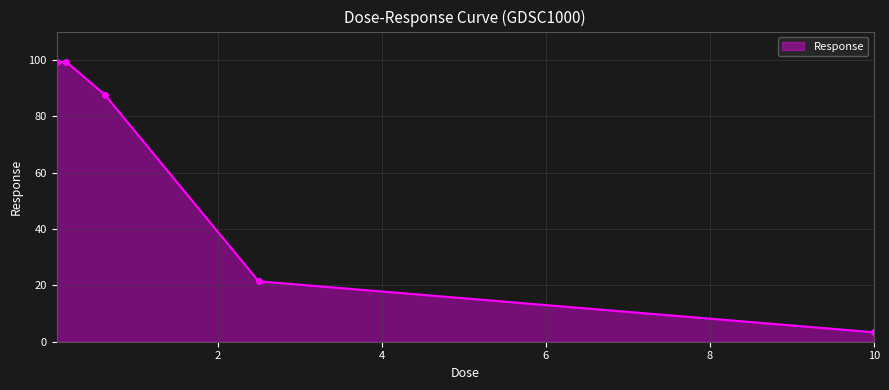

What is the value of the 4th point from the left?

21.4